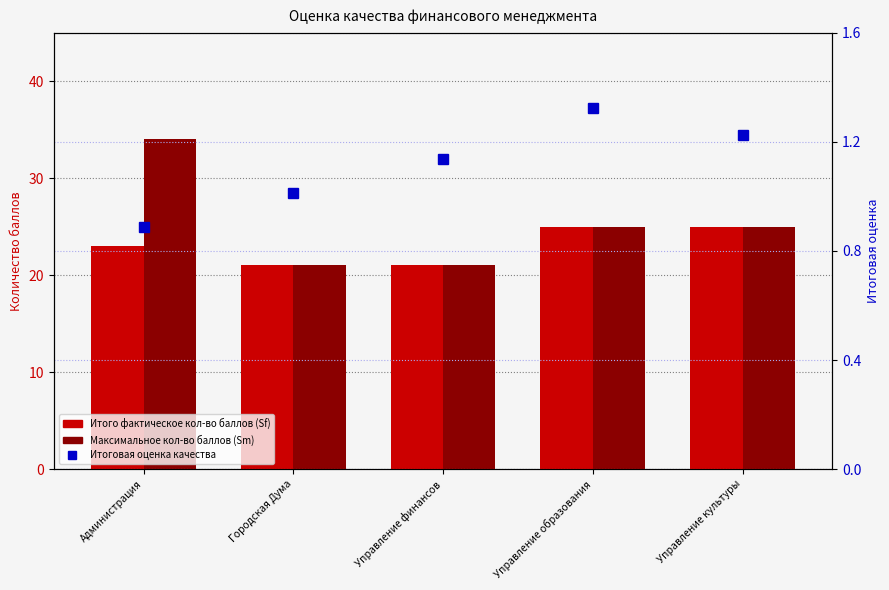

Is it true that Максимальное кол-во баллов (Sm) equals 52.1 at Администрация?

False